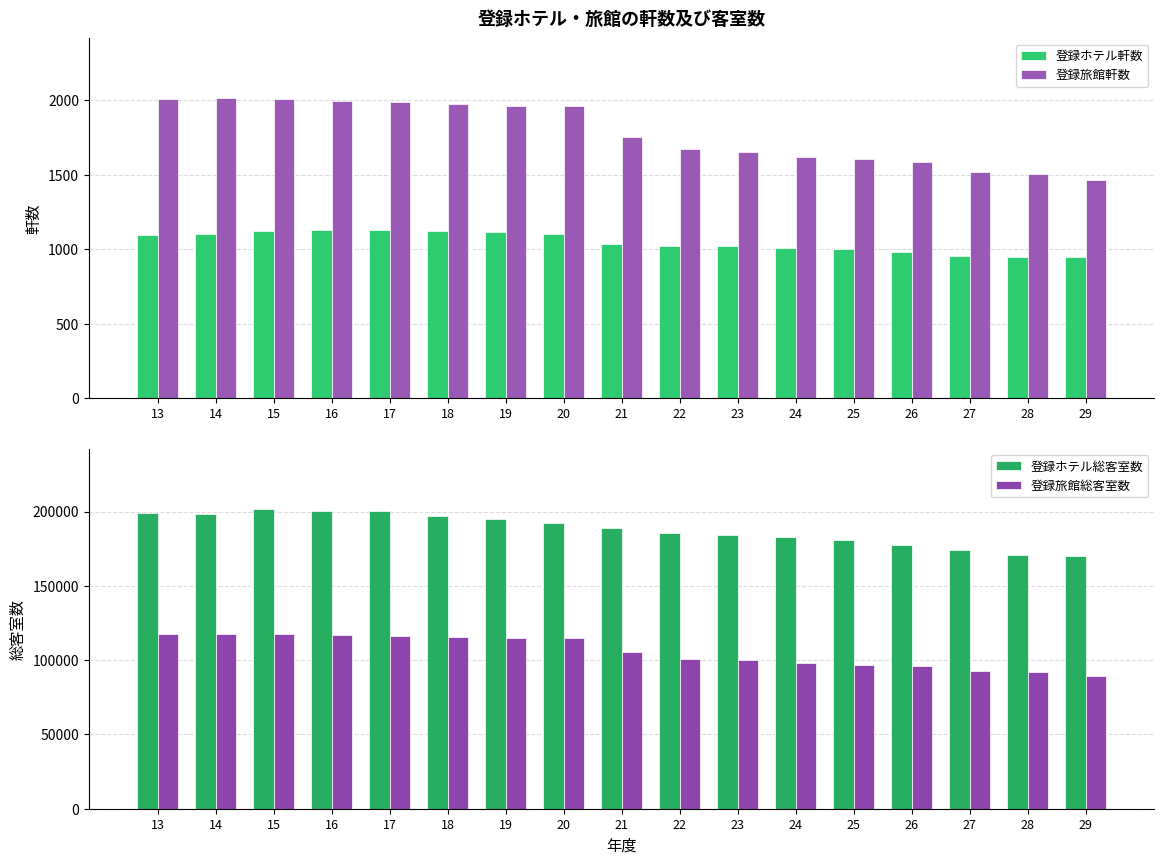

How many categories are shown in the chart?

17